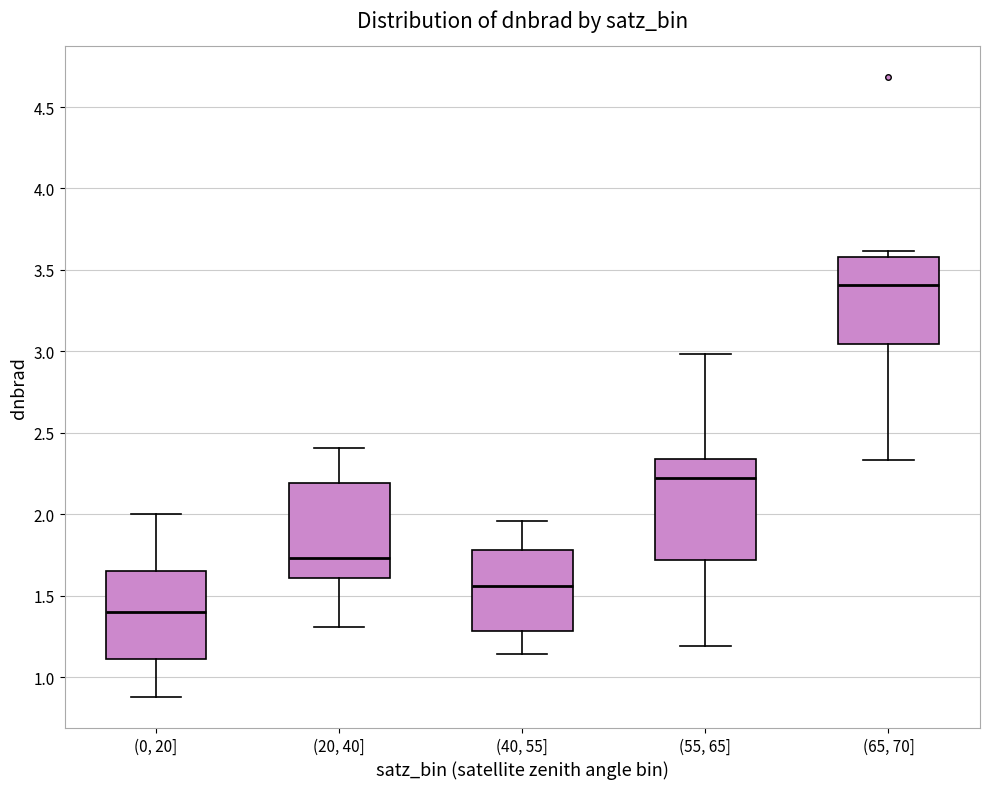

Reading left to right, read every box against the y-axis: the position of its median line, the range the box covers, and the ends of its whiskers. The values are not printed on the chart, so give them approximately, as read against the axis.

(0, 20]: median 1.40, box 1.10 to 1.65, whiskers 0.90 to 2.00
(20, 40]: median 1.75, box 1.60 to 2.20, whiskers 1.30 to 2.40
(40, 55]: median 1.55, box 1.30 to 1.80, whiskers 1.15 to 1.95
(55, 65]: median 2.20, box 1.70 to 2.35, whiskers 1.20 to 3.00
(65, 70]: median 3.40, box 3.05 to 3.60, whiskers 2.35 to 3.60 (just above the box's upper edge)